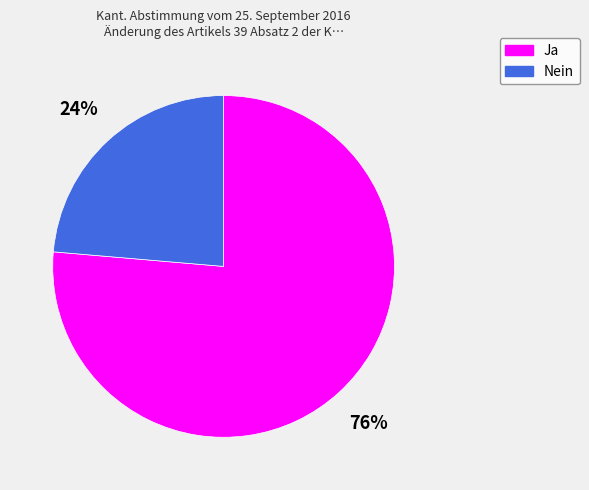

Between Nein and Ja, which is larger?

Ja